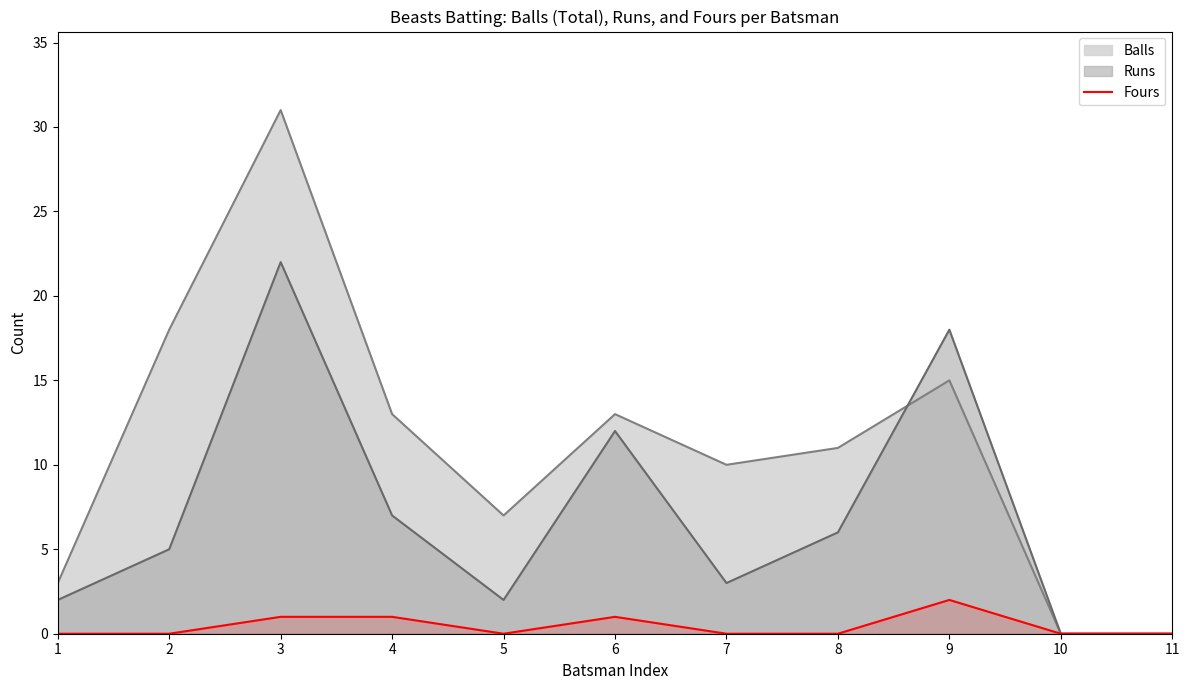

Is the value of Runs at 7 greater than the value of Fours at 7?

Yes